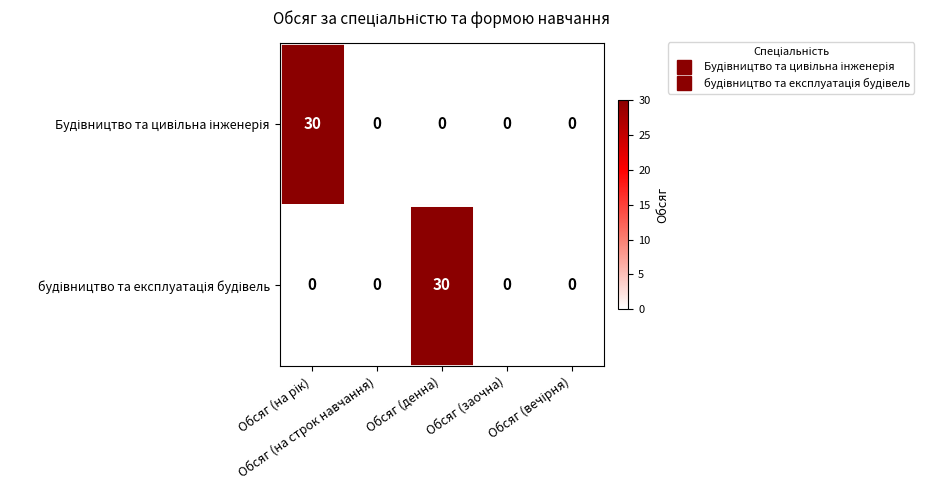

How many distinct data groups are displayed?

2